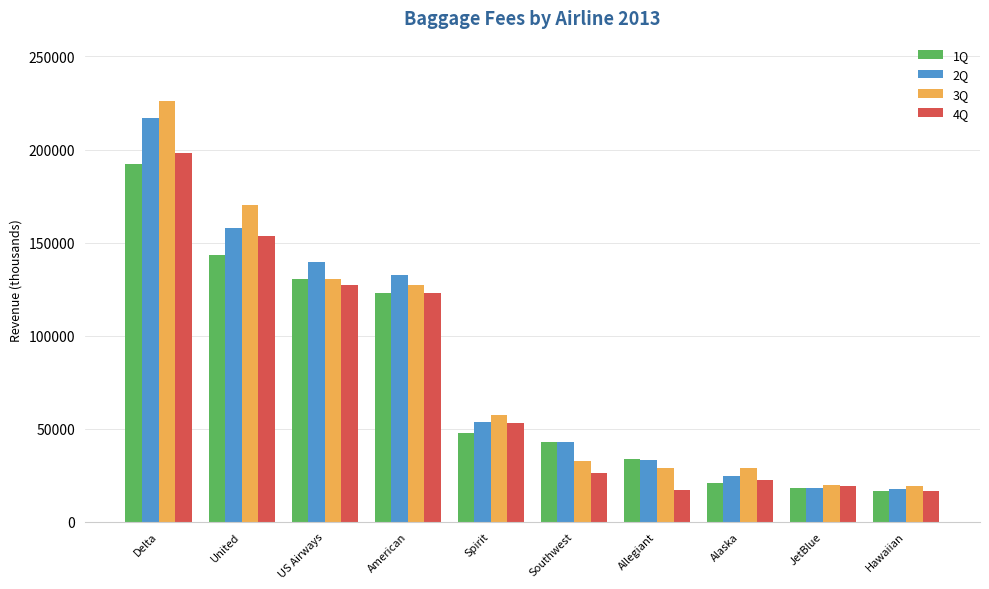

What are all the series names shown in the legend?

1Q, 2Q, 3Q, 4Q